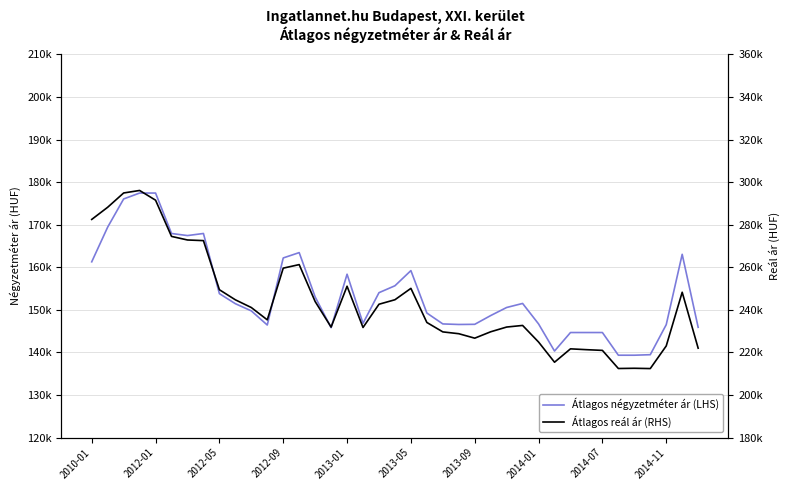

What is the approximate value of Átlagos reál ár (RHS) at 2013-05, to the nearest 100?

250100